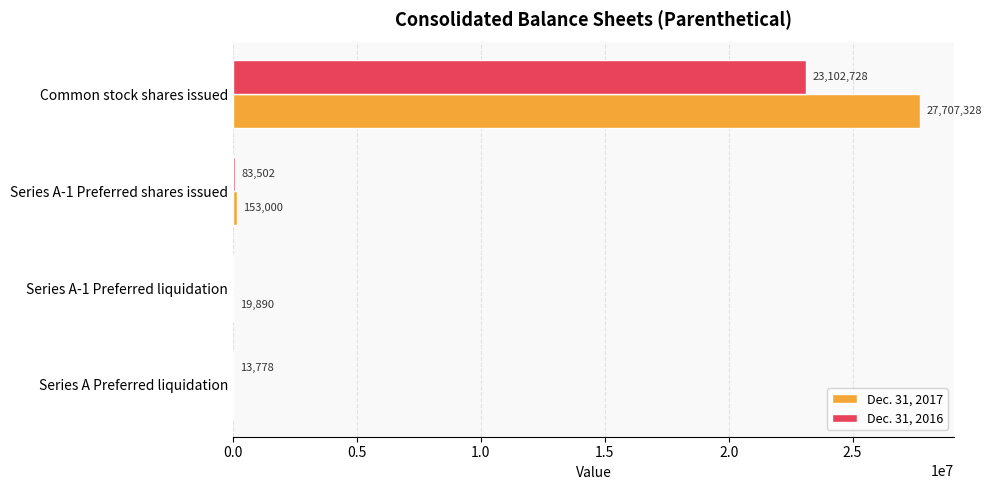

Between Series A-1 Preferred liquidation and Series A Preferred liquidation, which series saw the biggest shift?

Dec. 31, 2017